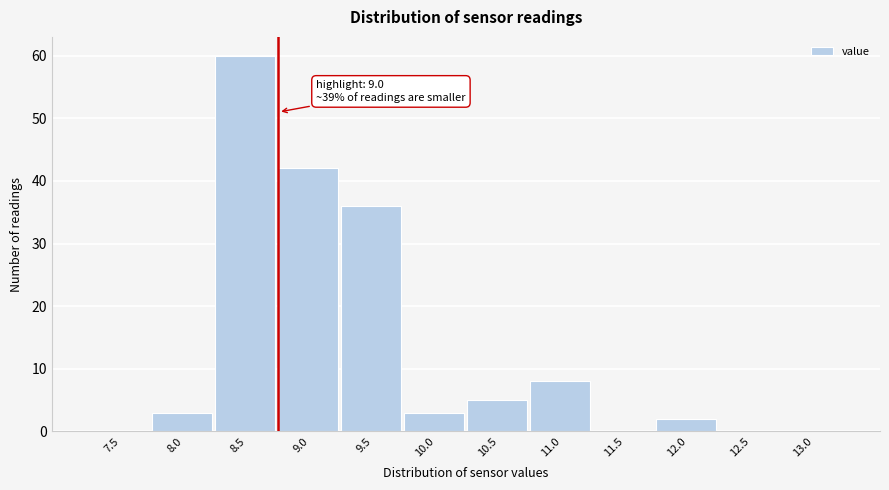

Reading left to right, list all the values displayed in this chart.

7.5=0	8.0=3	8.5=60	9.0=42	9.5=36	10.0=3	10.5=5	11.0=8	11.5=0	12.0=2	12.5=0	13.0=0